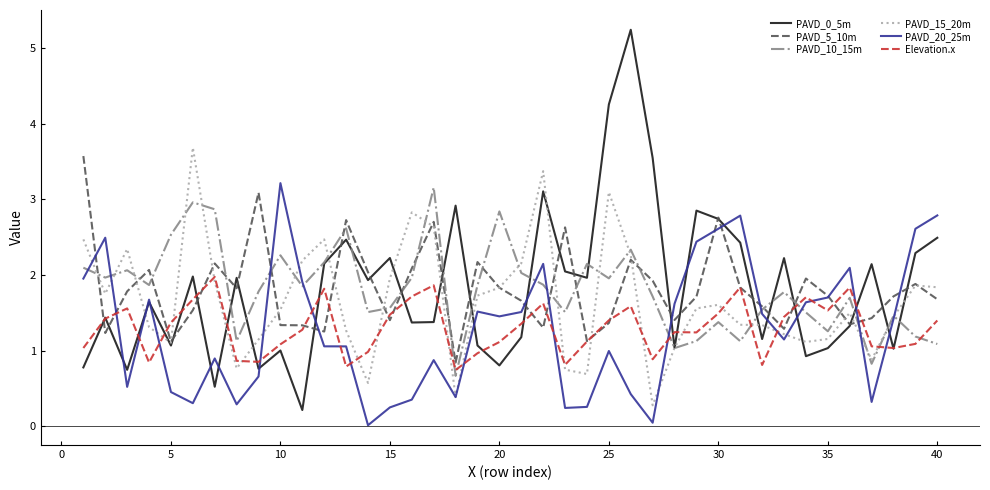

What is the maximum value for PAVD_10_15m?

3.2